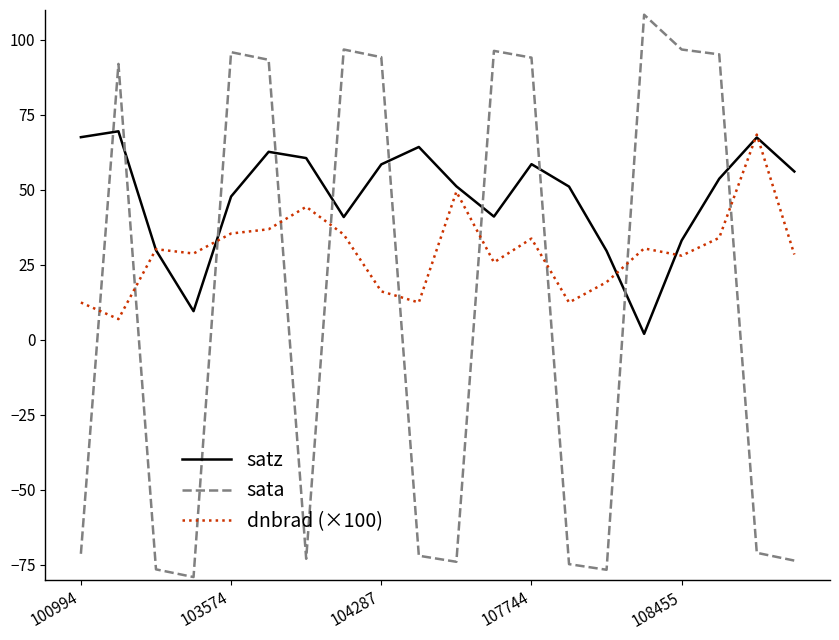

How many lines are shown in the chart?

3